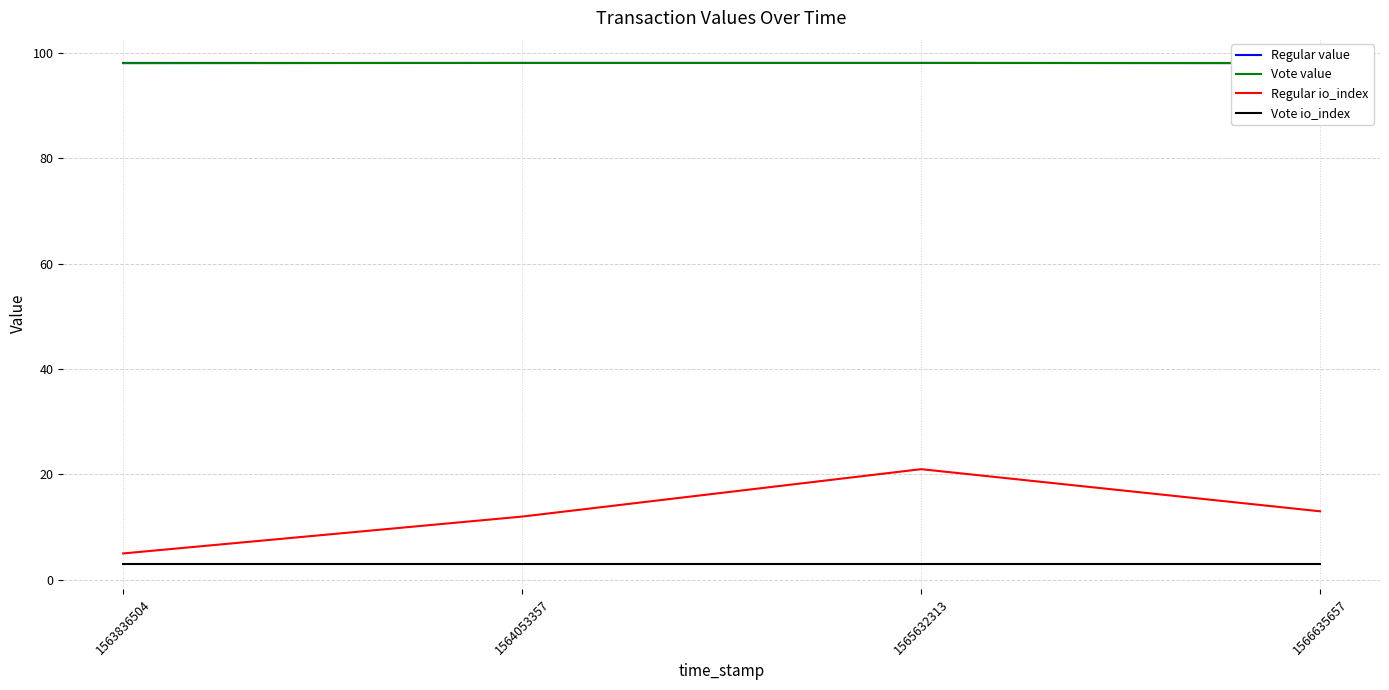

What is the average value of the Regular io_index series?

13